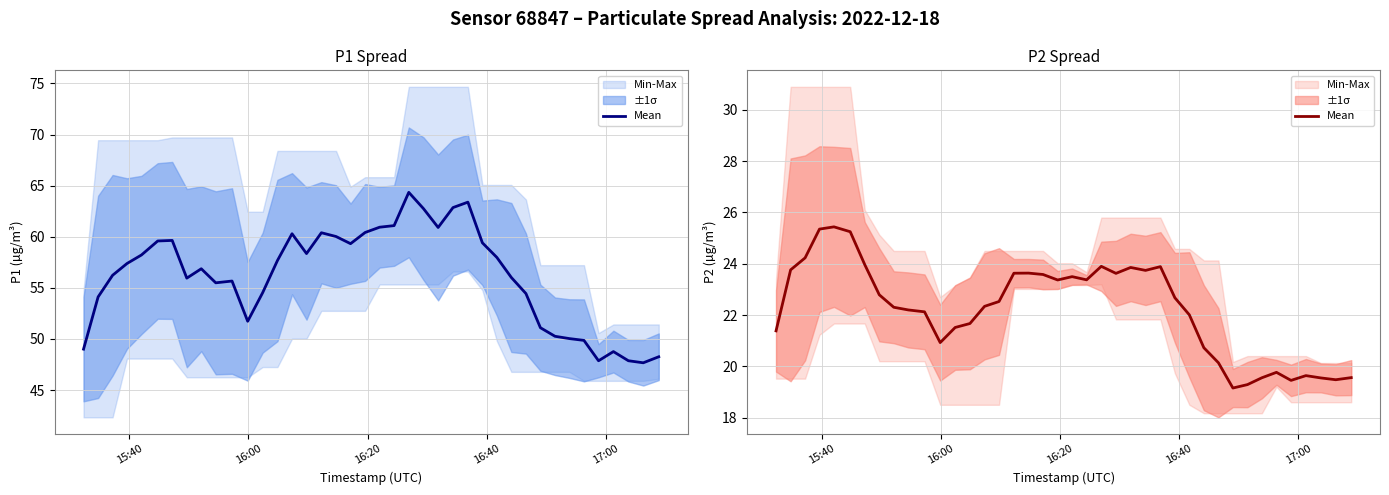

How many values exceed 22?

25